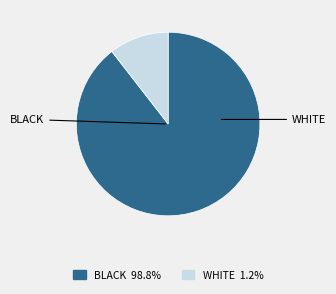

Is there a majority slice in this chart?

Yes